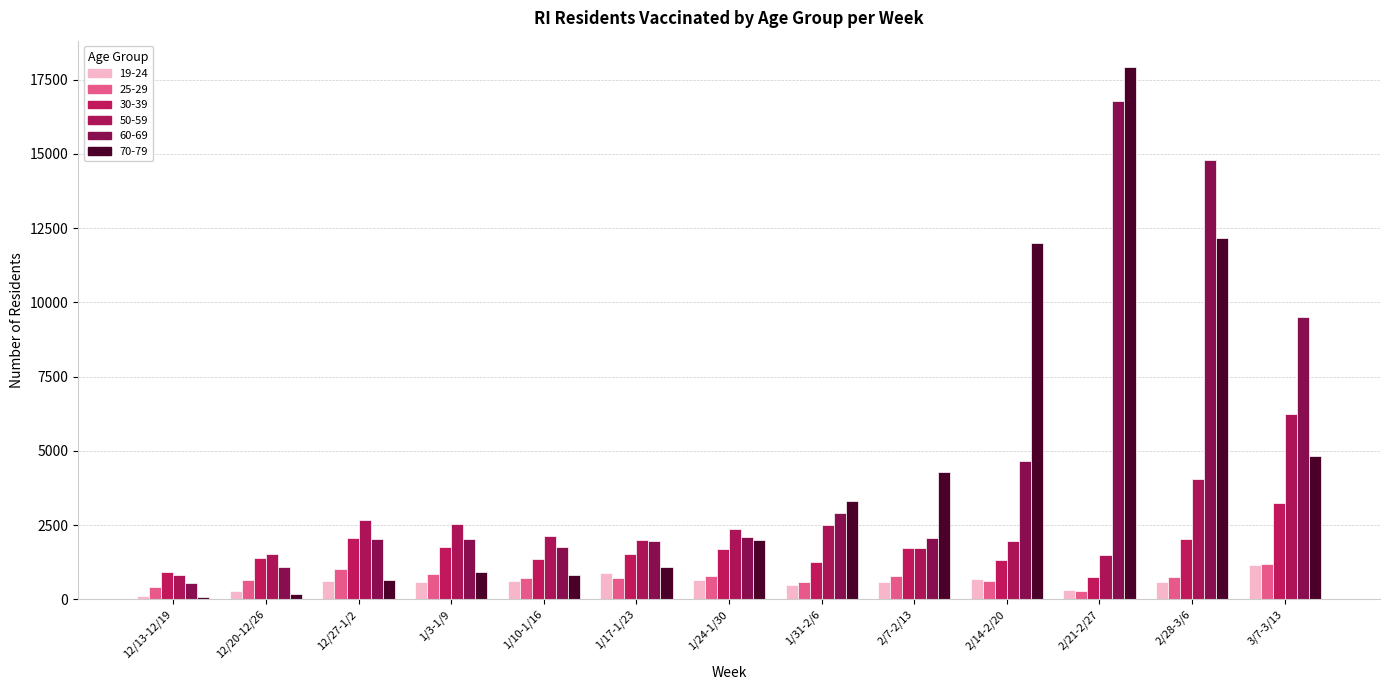

Reading left to right, transcribe all the data shown in this chart.

19-24: 123	269	612	571	626	878	638	479	588	684	296	595	1145
25-29: 409	653	1010	852	710	724	798	576	780	629	286	739	1204
30-39: 913	1396	2065	1771	1362	1513	1704	1250	1738	1334	742	2033	3248
50-59: 827	1531	2668	2540	2127	1996	2378	2488	1716	1950	1496	4053	6247
60-69: 548	1085	2038	2046	1751	1947	2100	2922	2048	4657	16772	14798	9502
70-79: 65	161	661	923	806	1089	1996	3314	4301	11999	17917	12153	4837